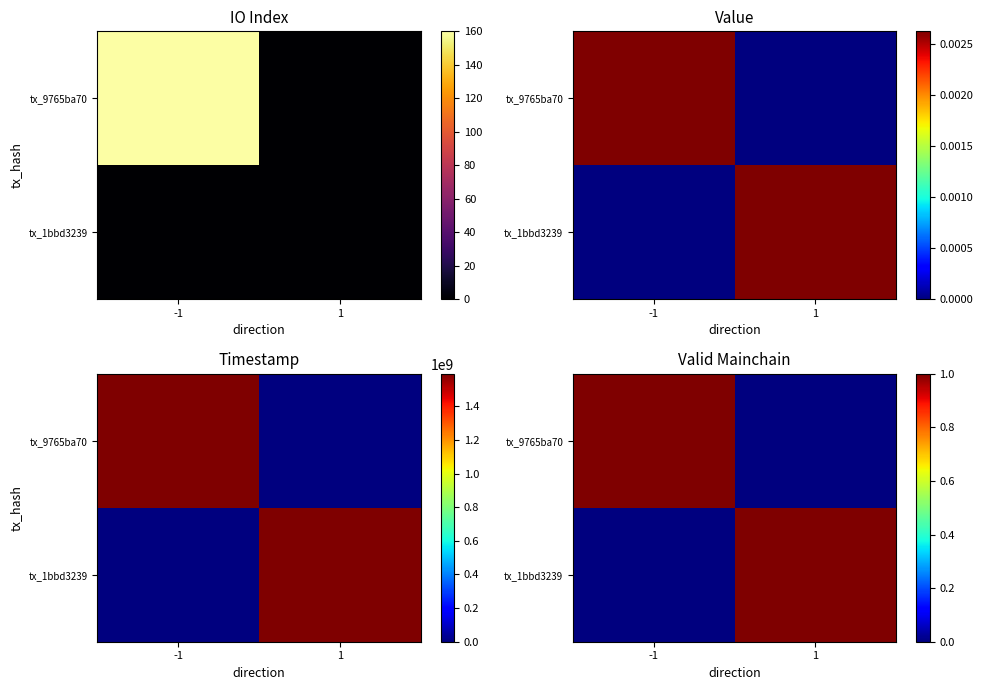

At how many categories does at least one series exceed 0?

2